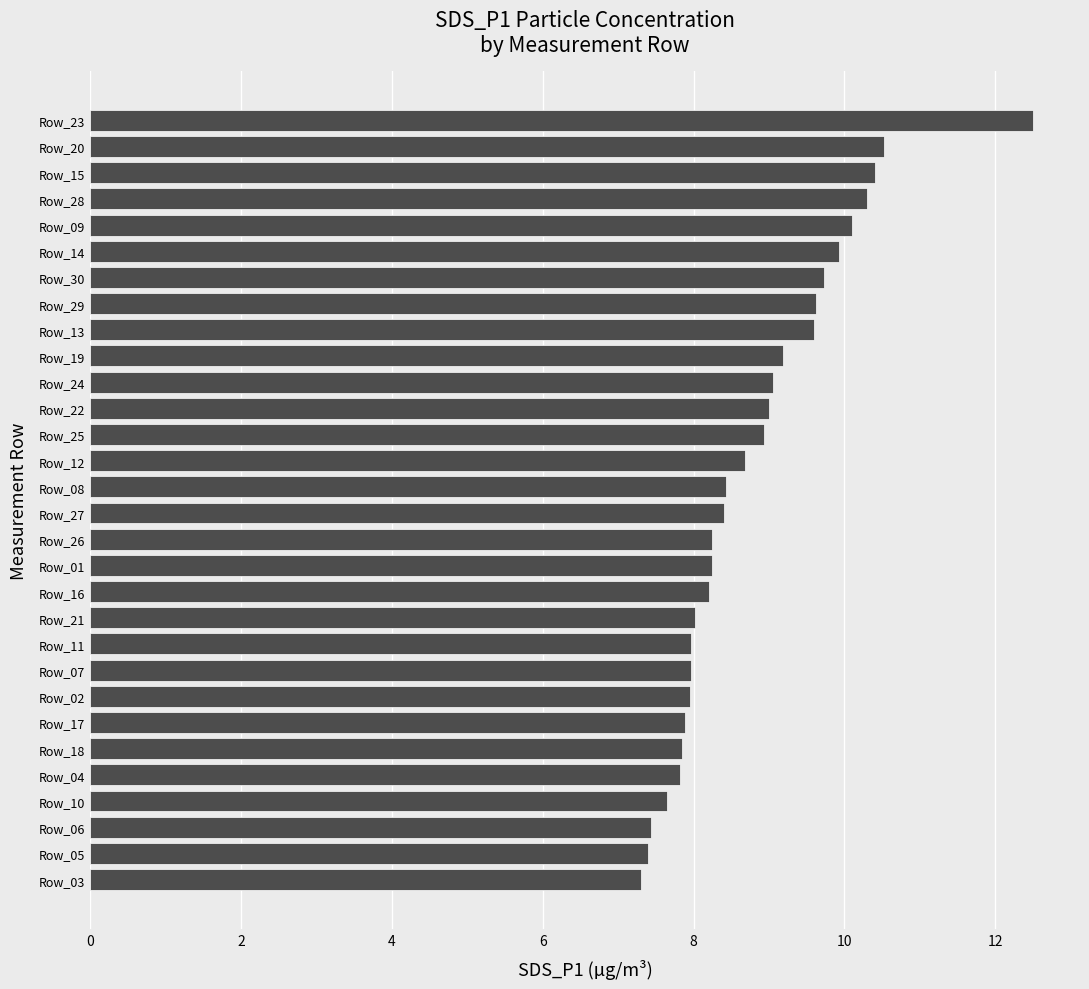

How many series are shown in this chart?

1